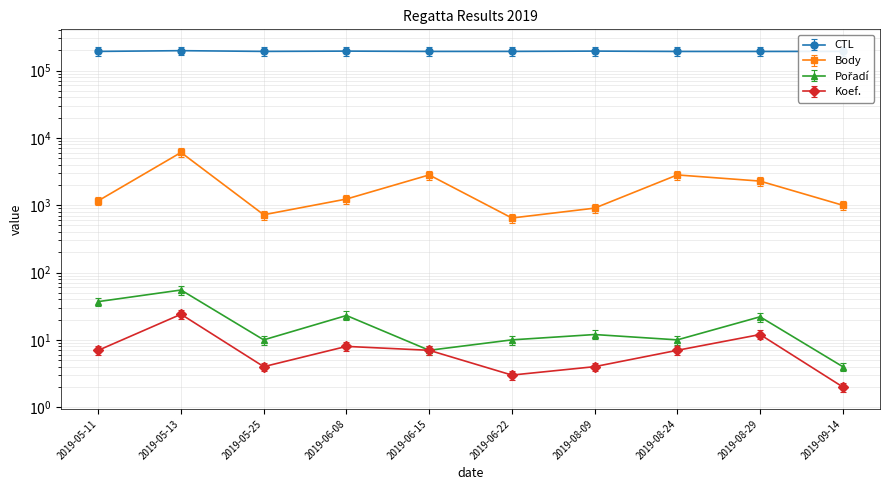

Is the value of Body at 2019-08-29 greater than the value of Koef. at 2019-06-15?

Yes